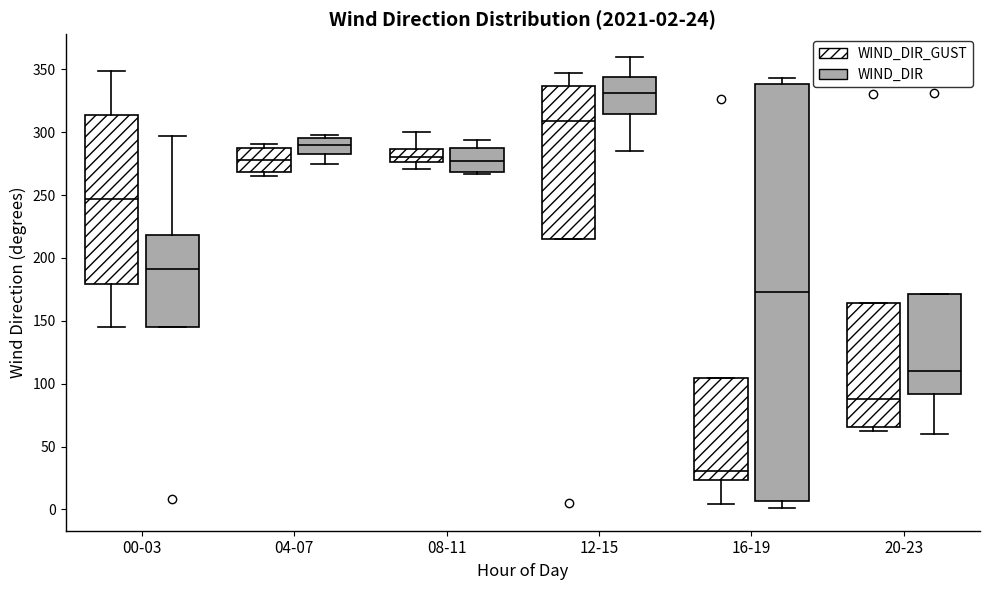

Which box is the tallest, from its lower edge to its upper edge?

16-19 (WIND_DIR)